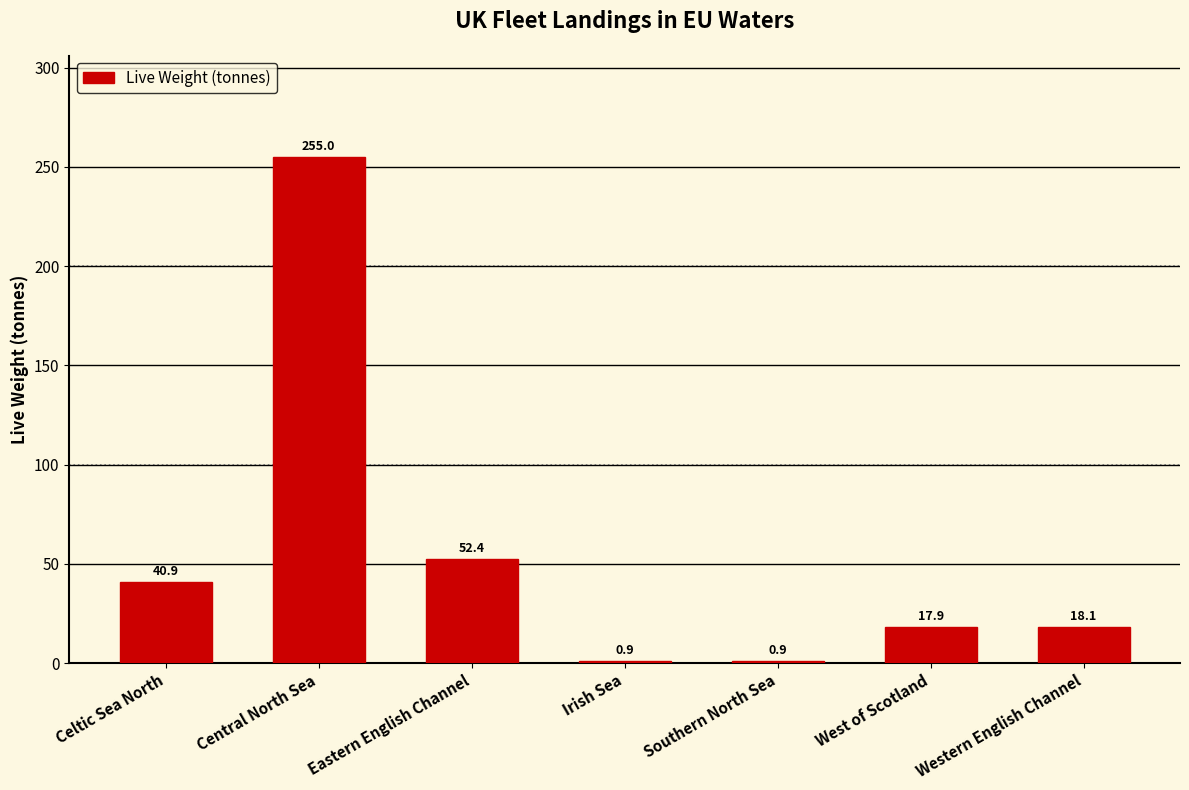

Which has a higher value, West of Scotland or Irish Sea?

West of Scotland